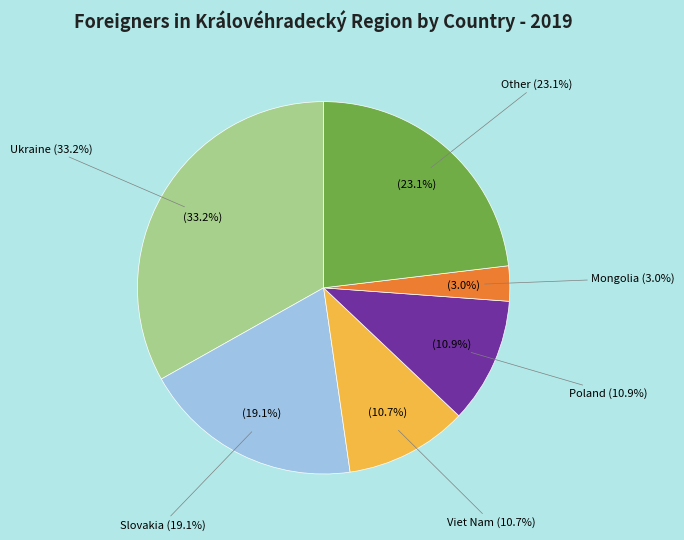

How many segments does this pie chart have?

6